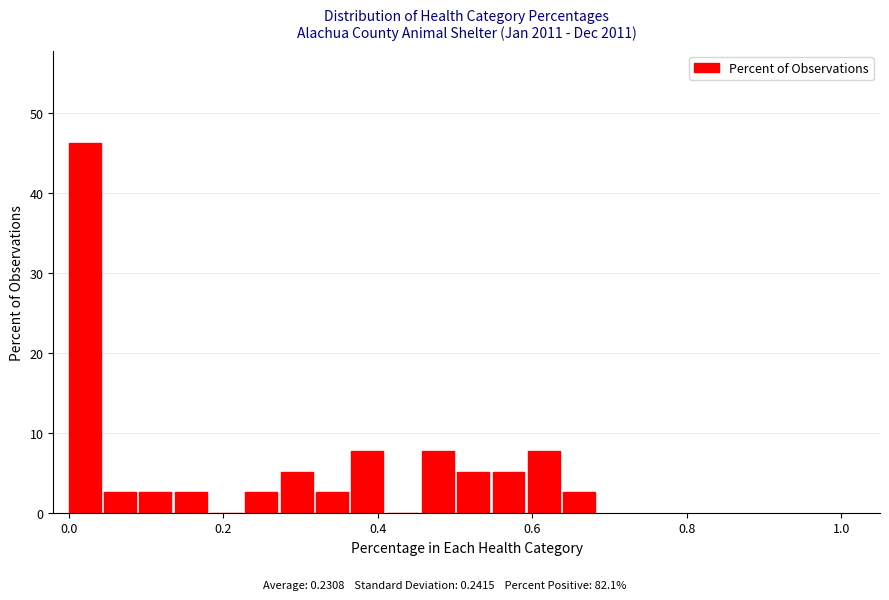

Read against the x-axis, roughly where is the centre of the tallest bar?

0.02